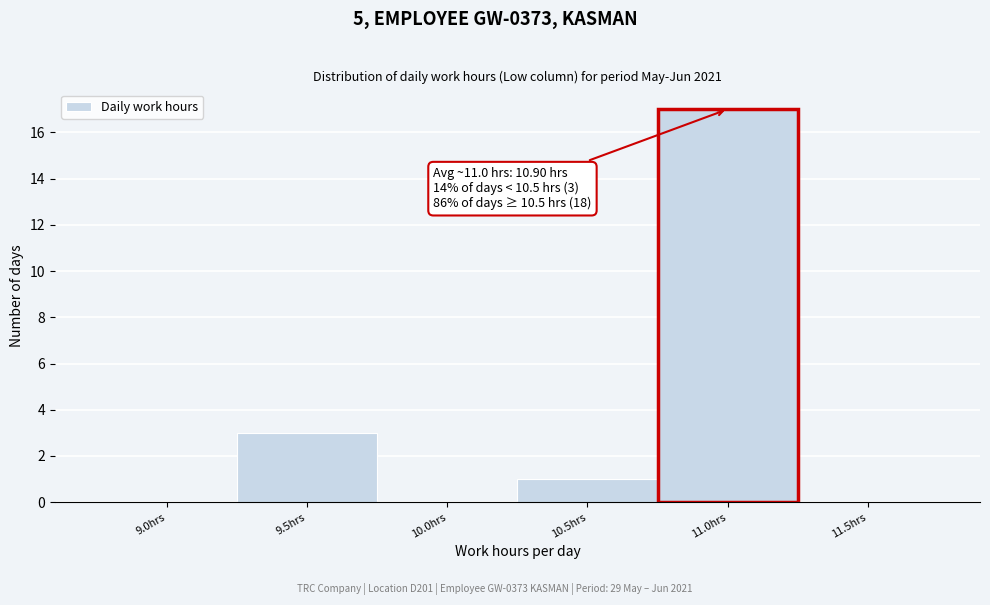

Reading left to right, list all the values displayed in this chart.

9.0hrs=0	9.5hrs=3	10.0hrs=0	10.5hrs=1	11.0hrs=17	11.5hrs=0